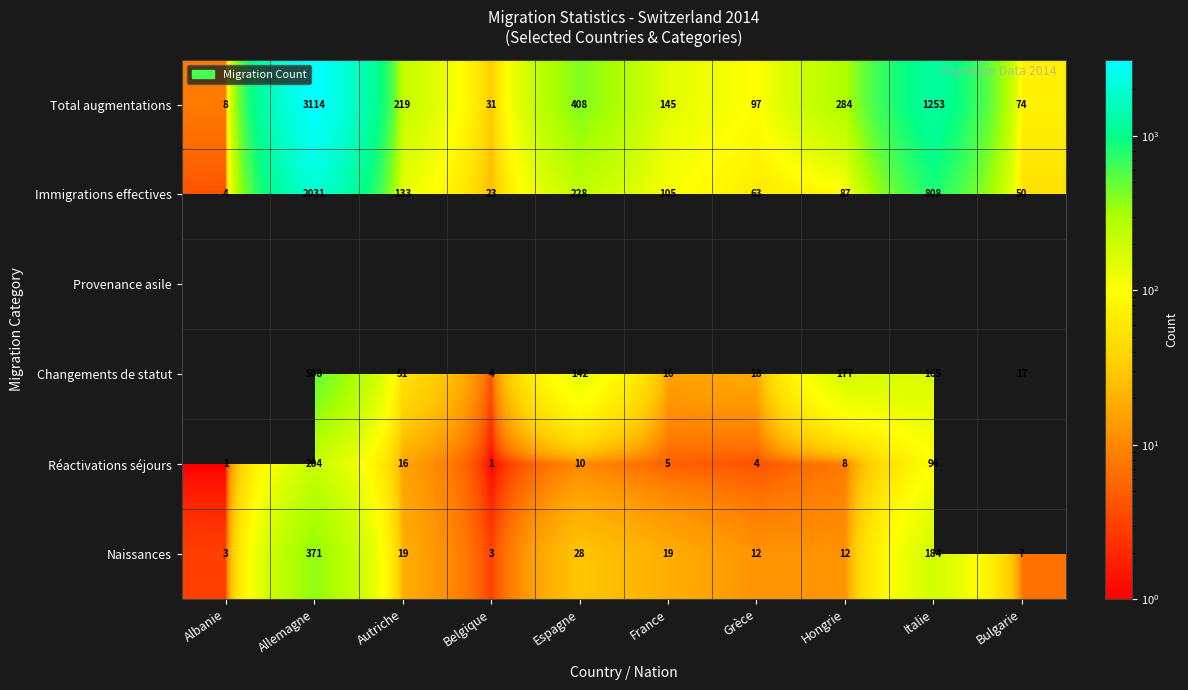

True or false: Naissances has a value of 19 at Grèce.

False